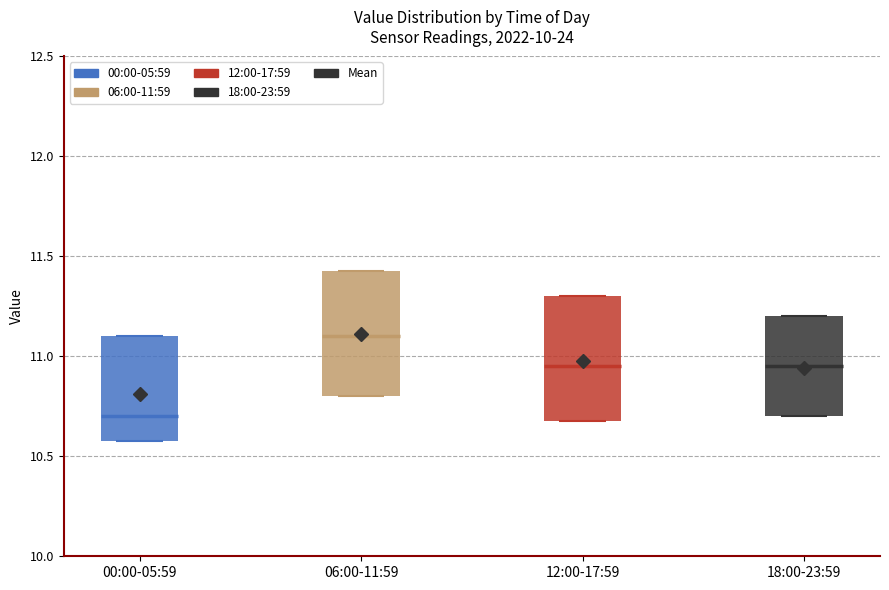

Which box has the lowest median line?

00:00-05:59